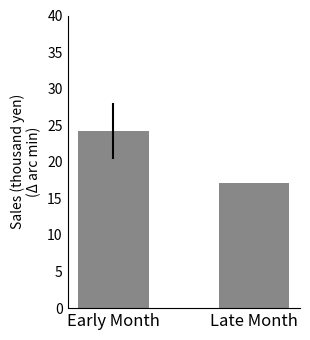

What is the ratio of the value at Early Month to the value at Late Month?

1.4